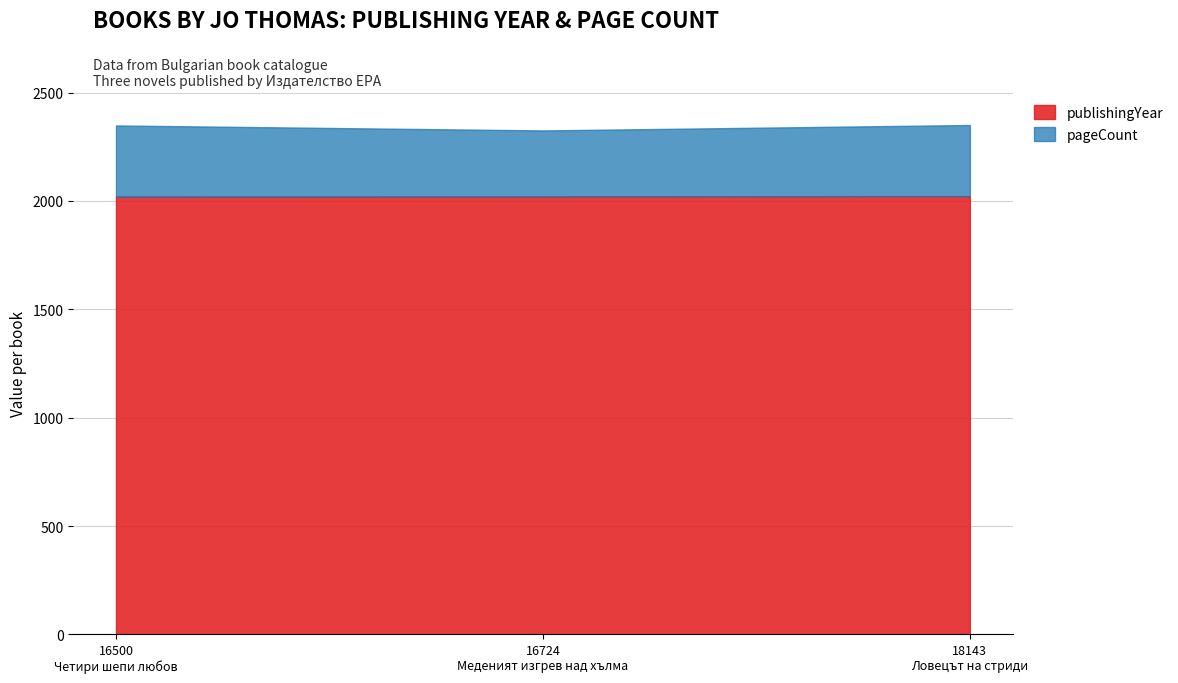

True or false: publishingYear has a value of 2022 at 18143.

True